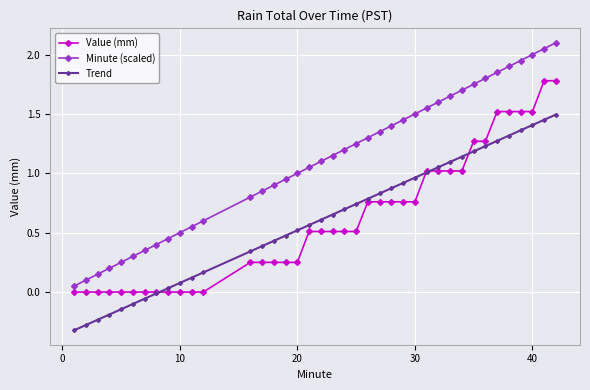

After their last crossing, which series has the higher values: Trend or Value (mm)?

Value (mm)